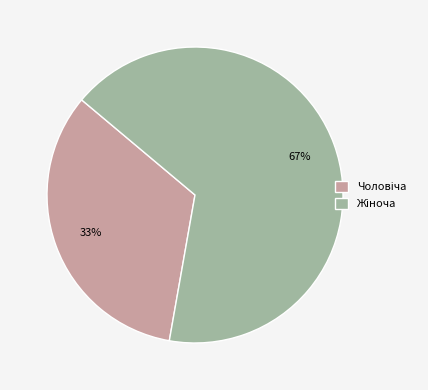

Is there a majority slice in this chart?

Yes